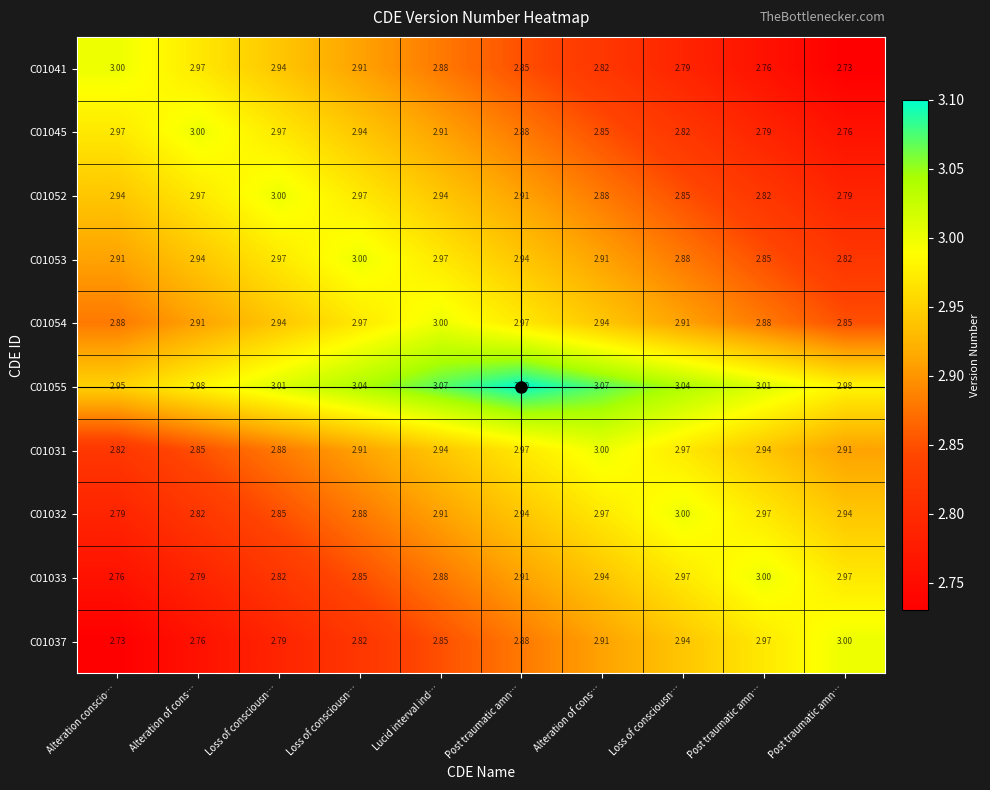

What is the maximum value shown in the chart?

3.1